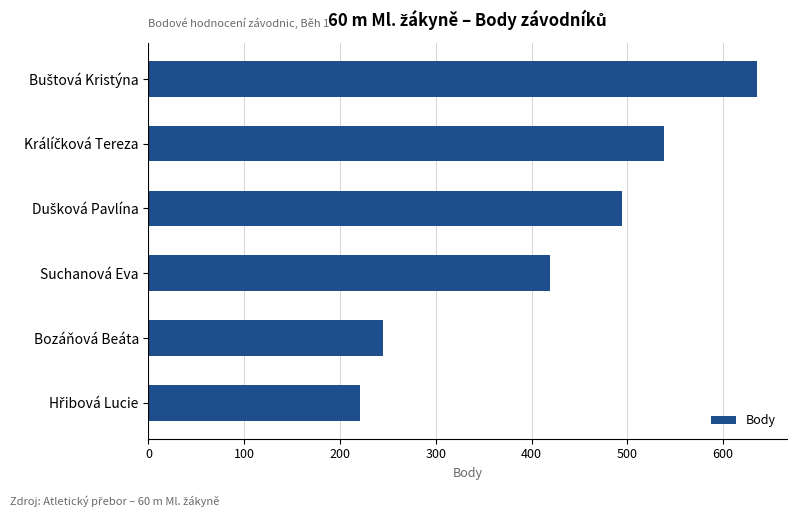

What is the maximum value shown in the chart?

635